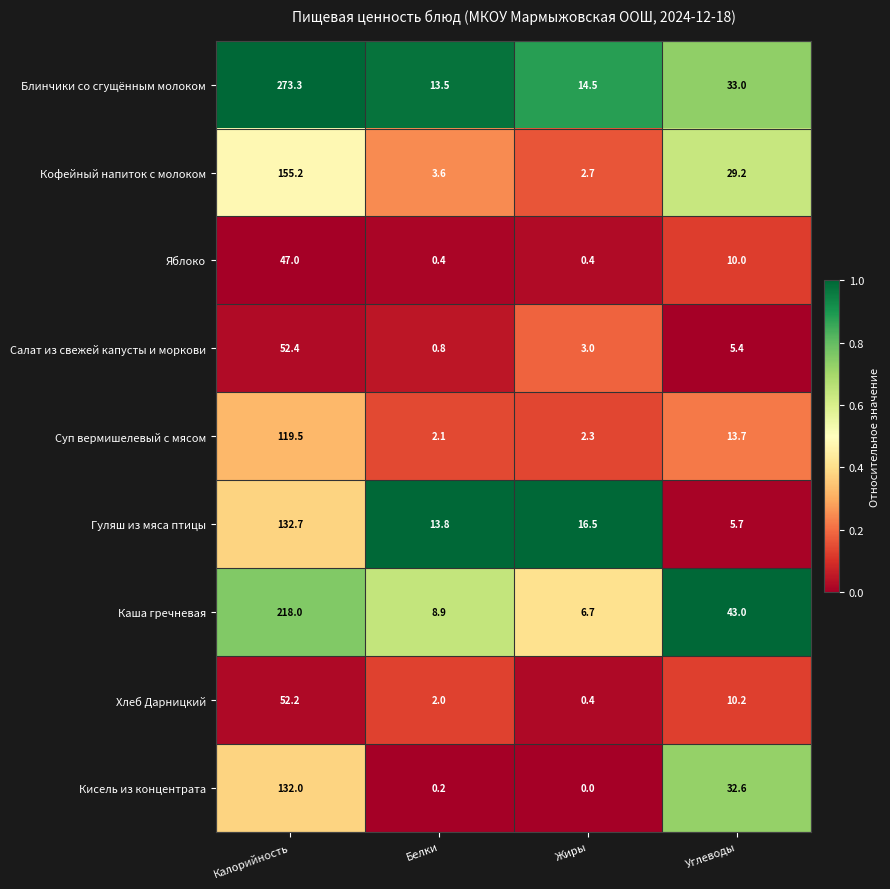

What is the sum of all Кофейный напиток с молоком values?

190.7